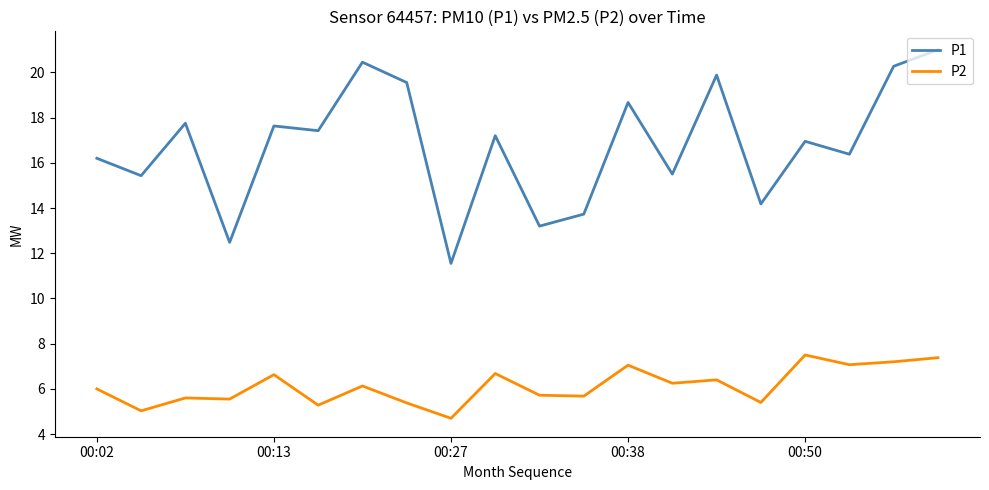

What is the difference between the maximum and minimum values in the P2 series?

2.8